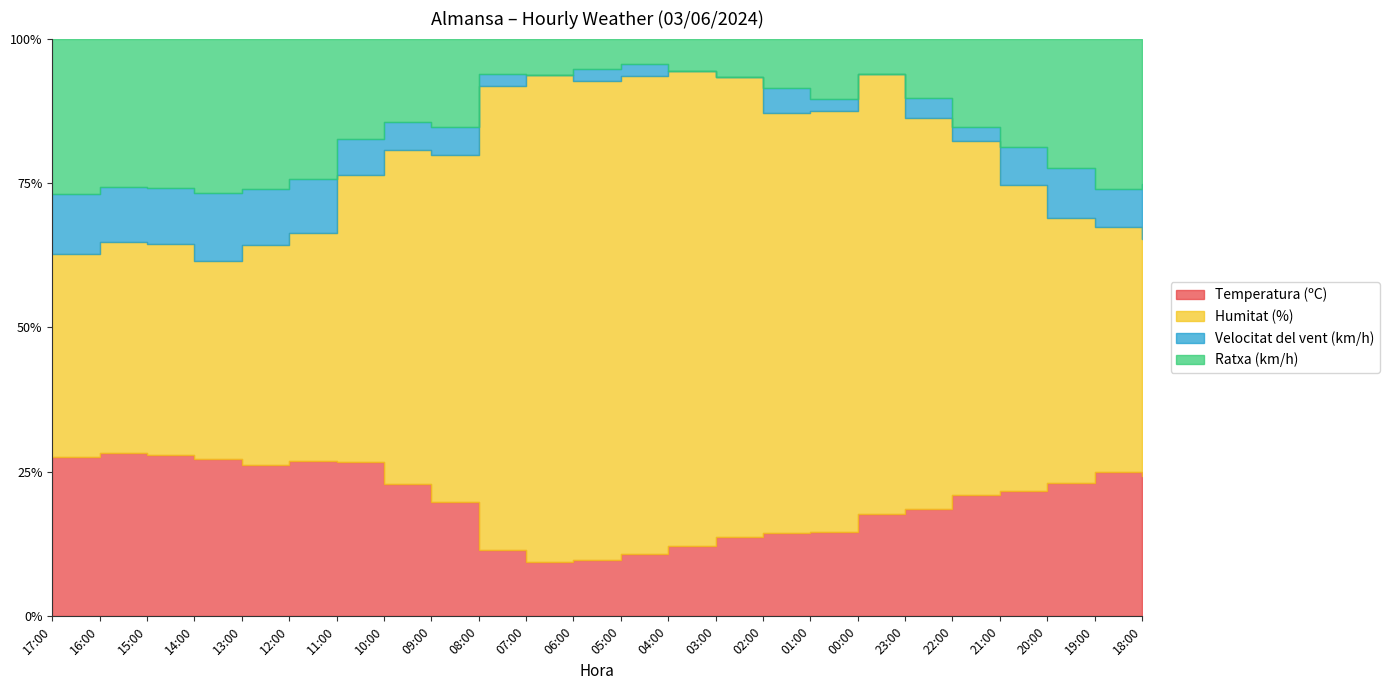

The value of Ratxa (km/h) at 18:00 is 39.0. True or false?

False